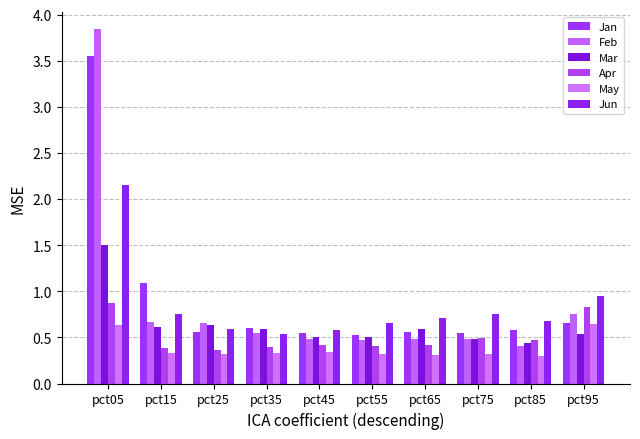

Is the value of Mar at pct15 greater than the value of Apr at pct35?

Yes